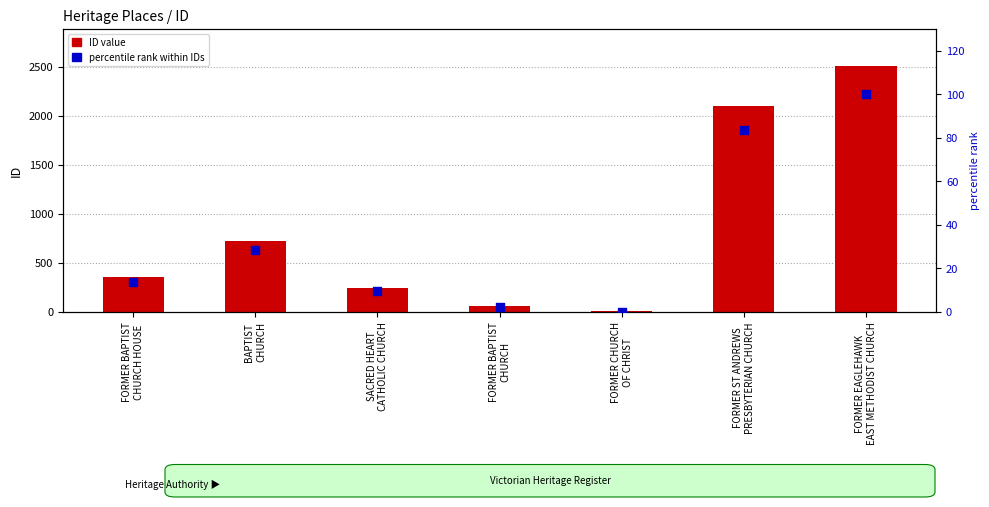

Which series reaches the minimum Y coordinate?

percentile rank within IDs